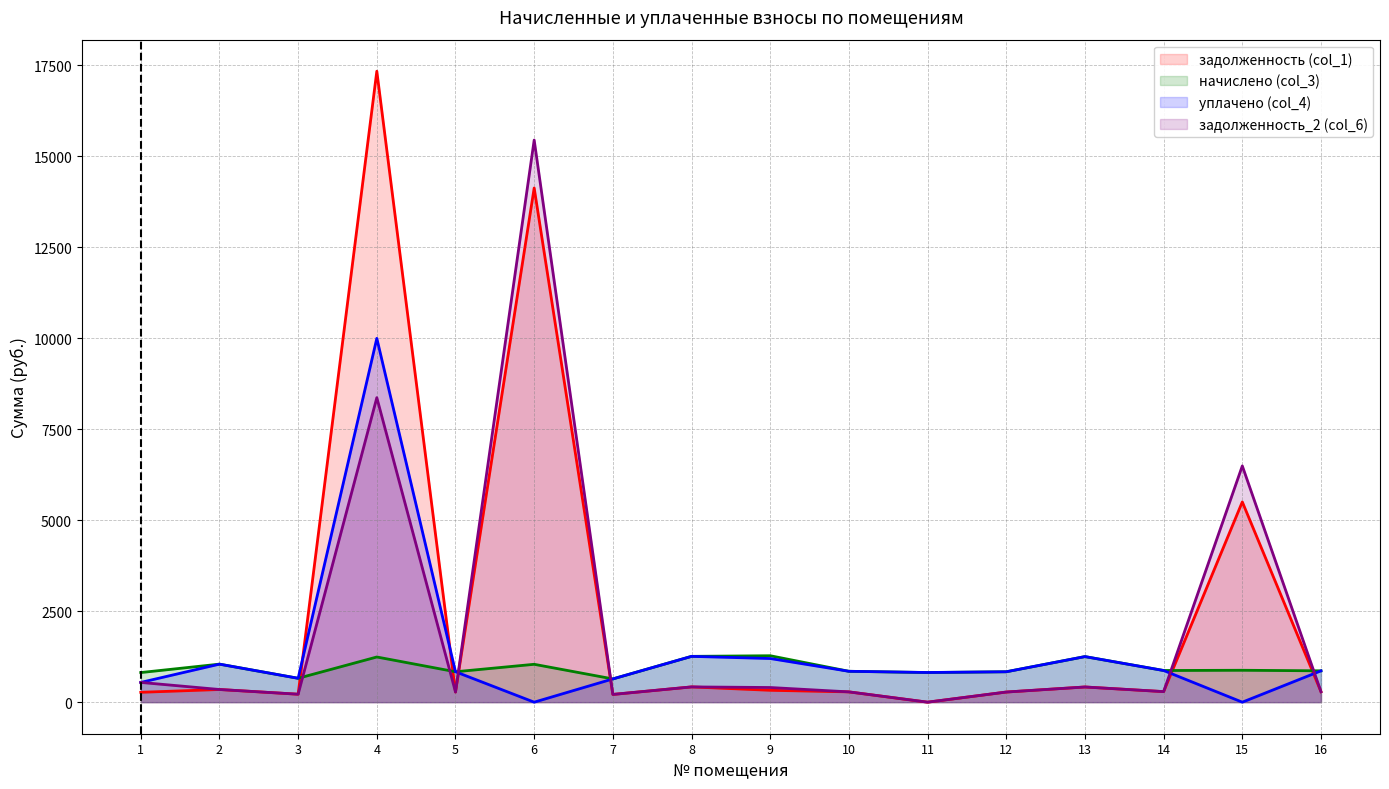

What is the approximate value of начислено (col_3) at 5?

835.9